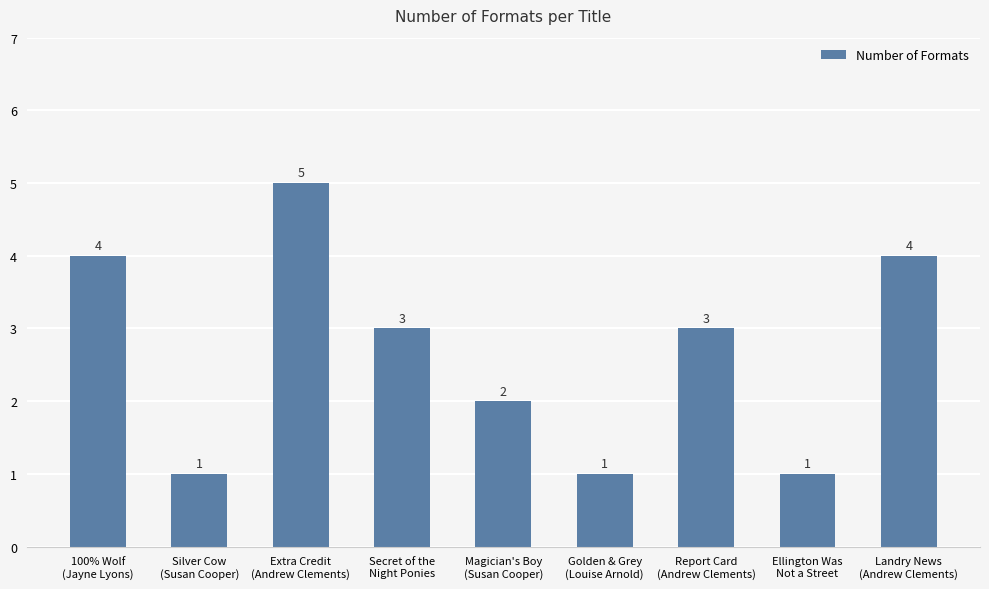

What is the sum of all values?

24